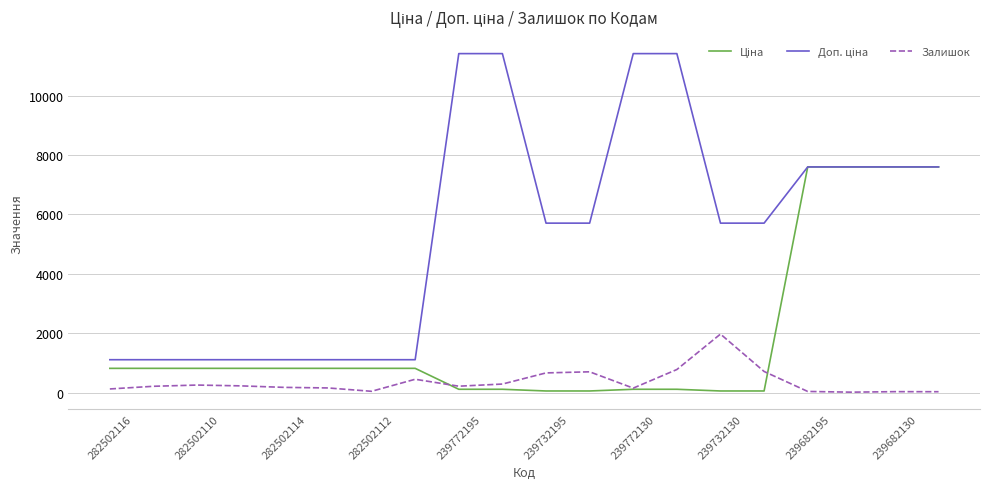

Does the chart have visible grid lines?

Yes